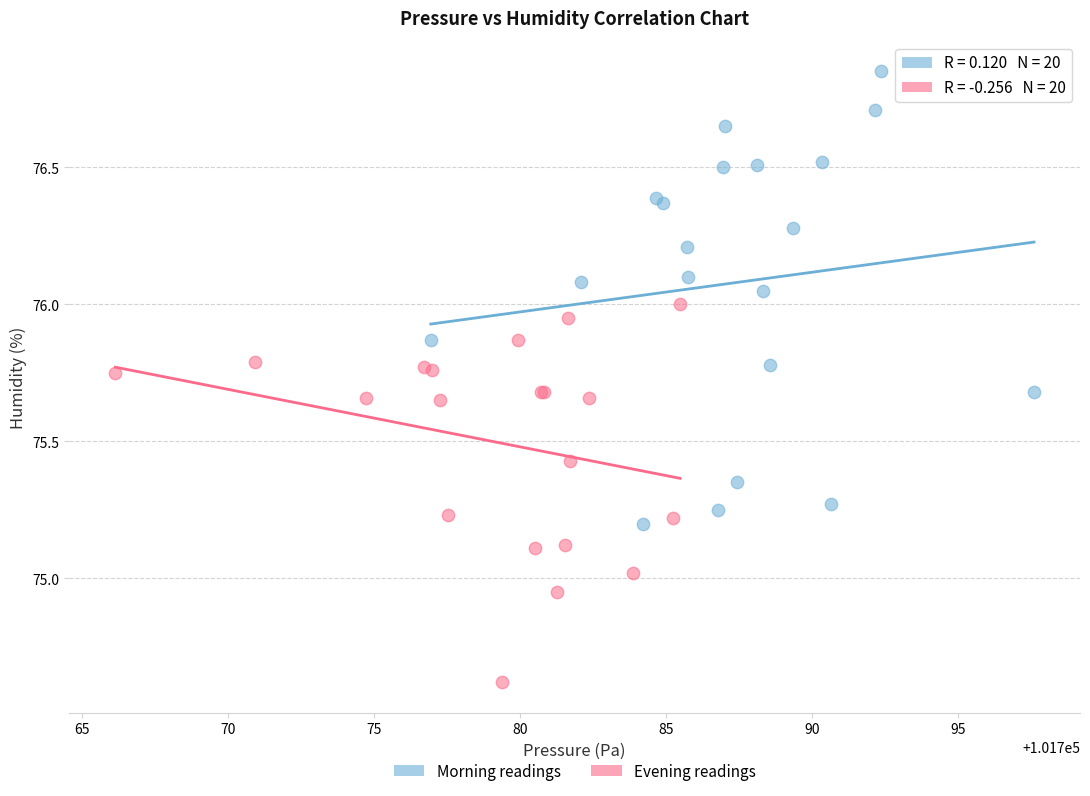

Which series reaches the maximum Y coordinate?

Morning readings